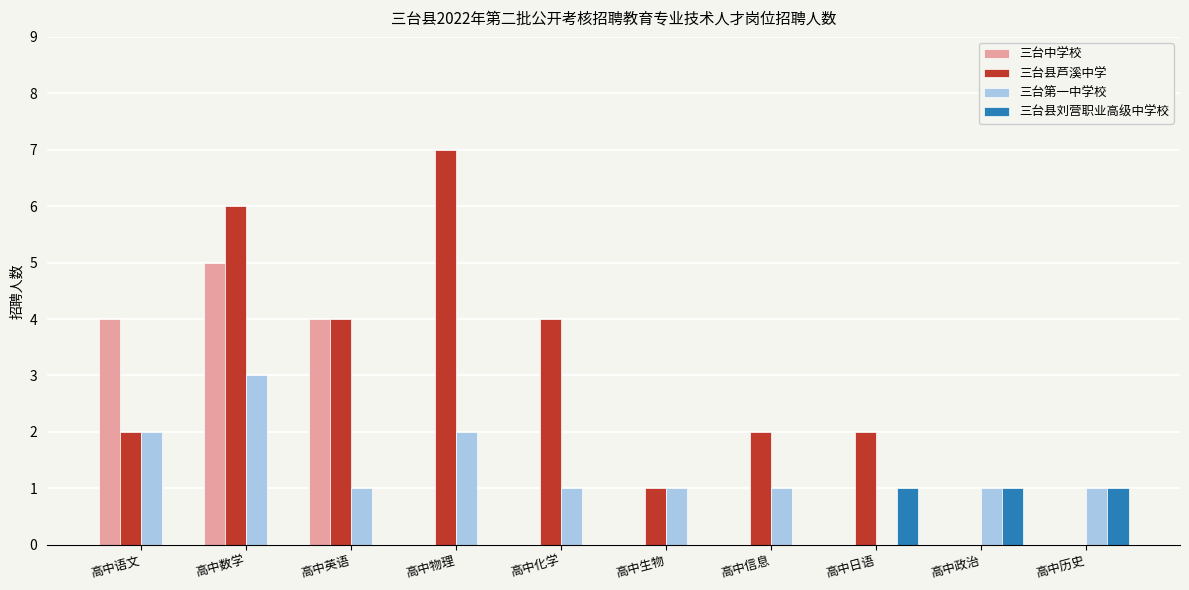

What is the sum of the 三台县芦溪中学 values at 高中语文 and 高中数学?

8